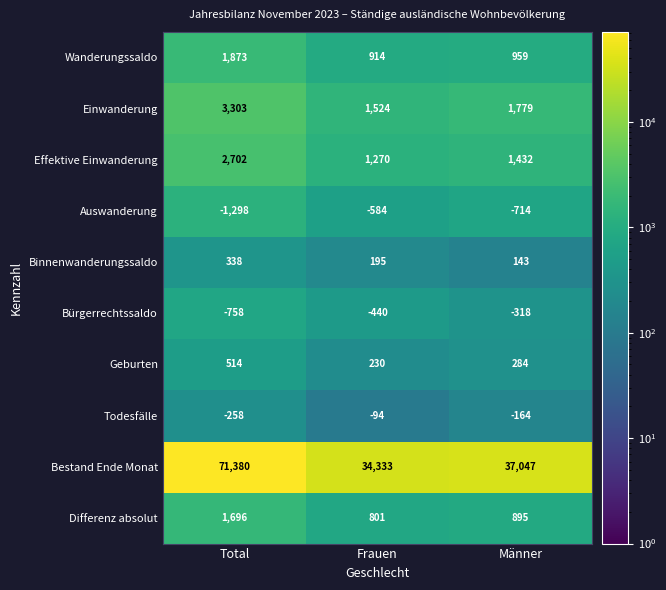

The Bestand Ende Monat series shows 123369 at Total. True or false?

False